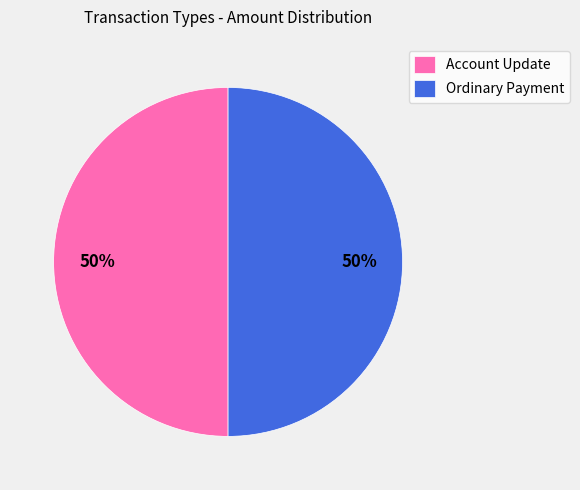

What percentage is the Ordinary Payment slice, to the nearest percent?

50%